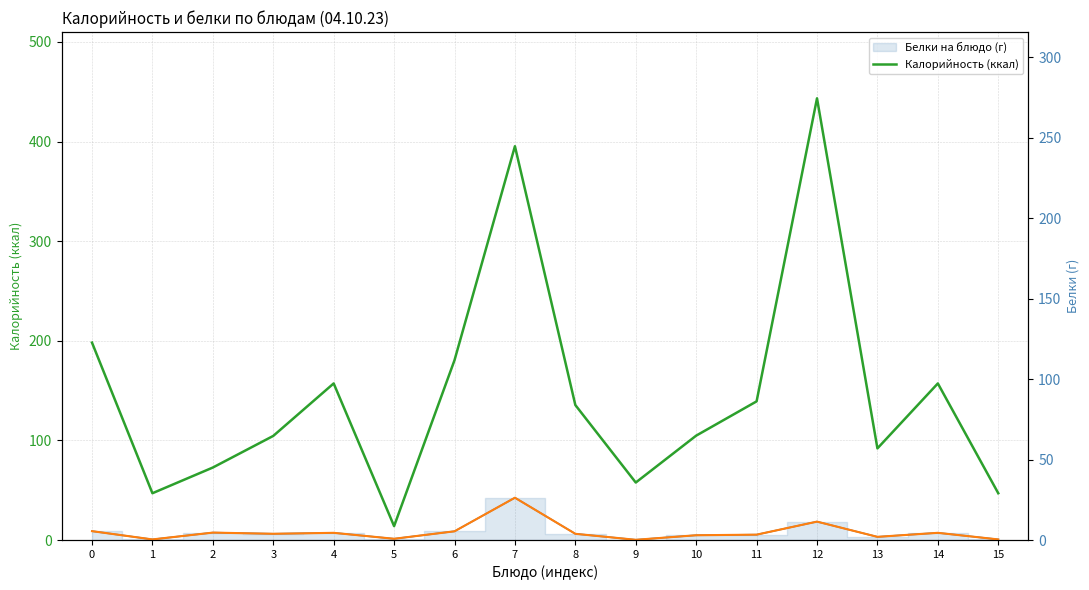

The Белки (г) line series shows 0.6 at 15. True or false?

False